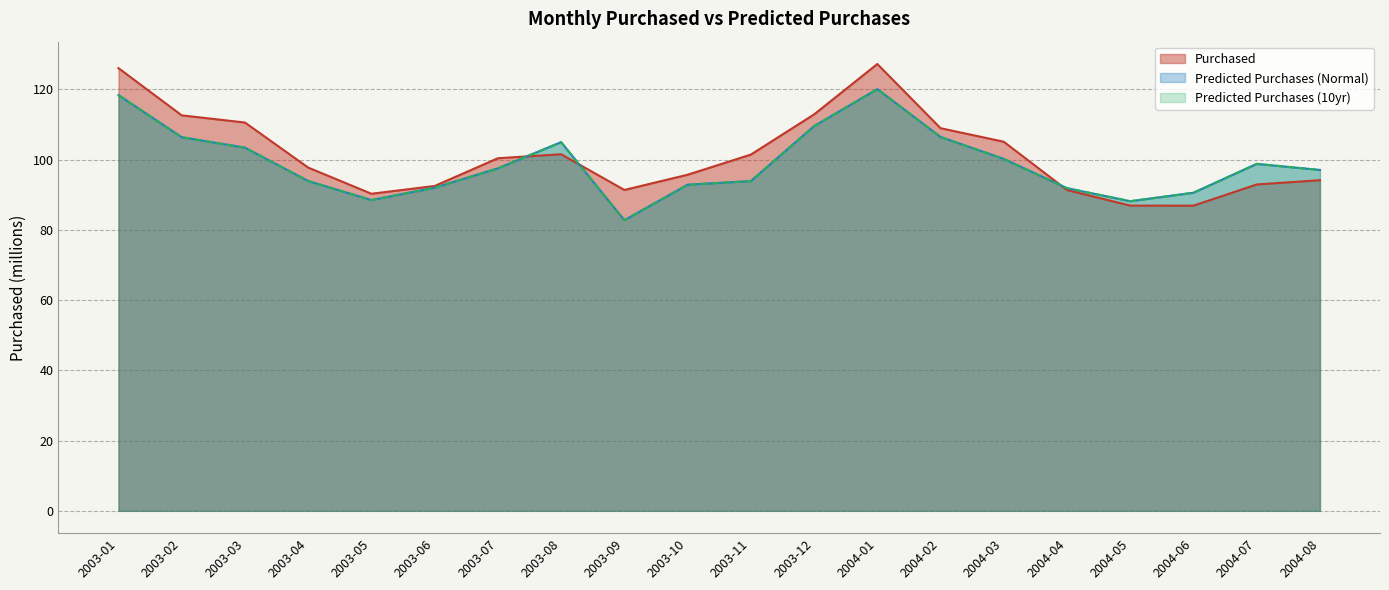

Read the Purchased value at 2003-06.

92.5